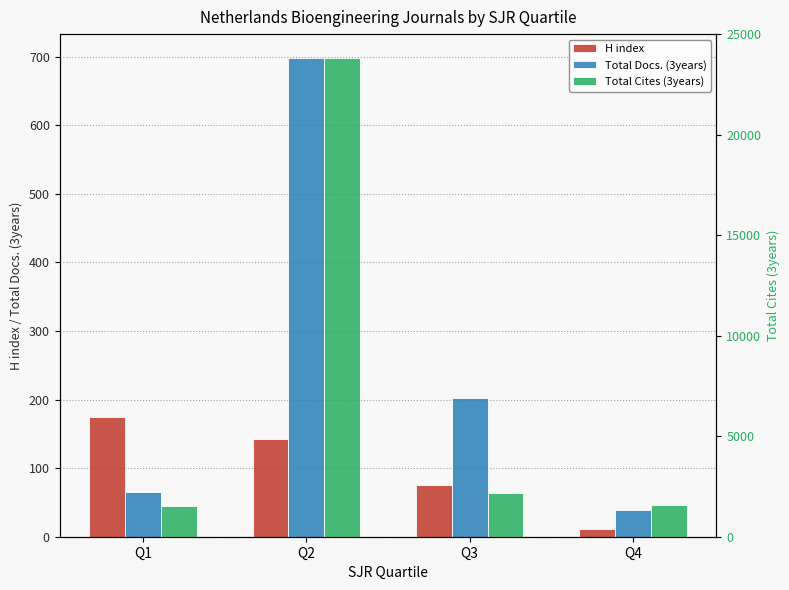

What is the total value across all series at Q2?

24652